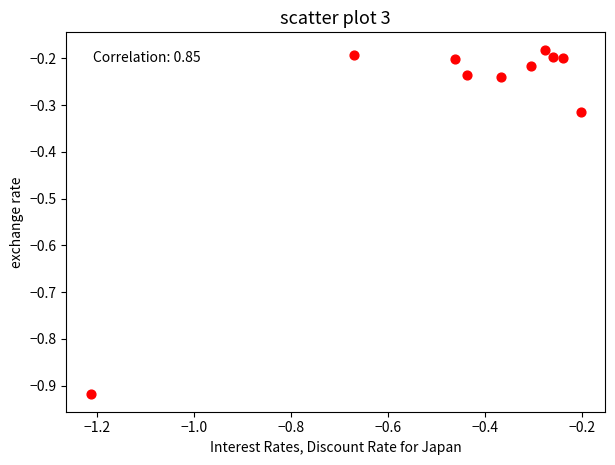

What is the average X value?

-0.4